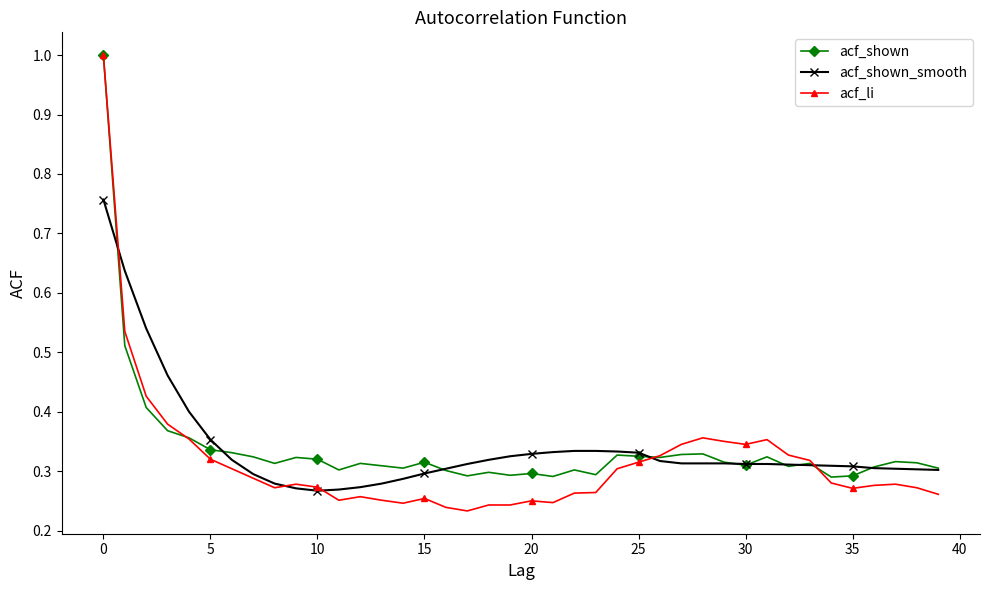

What is the maximum value for acf_shown?

1.0